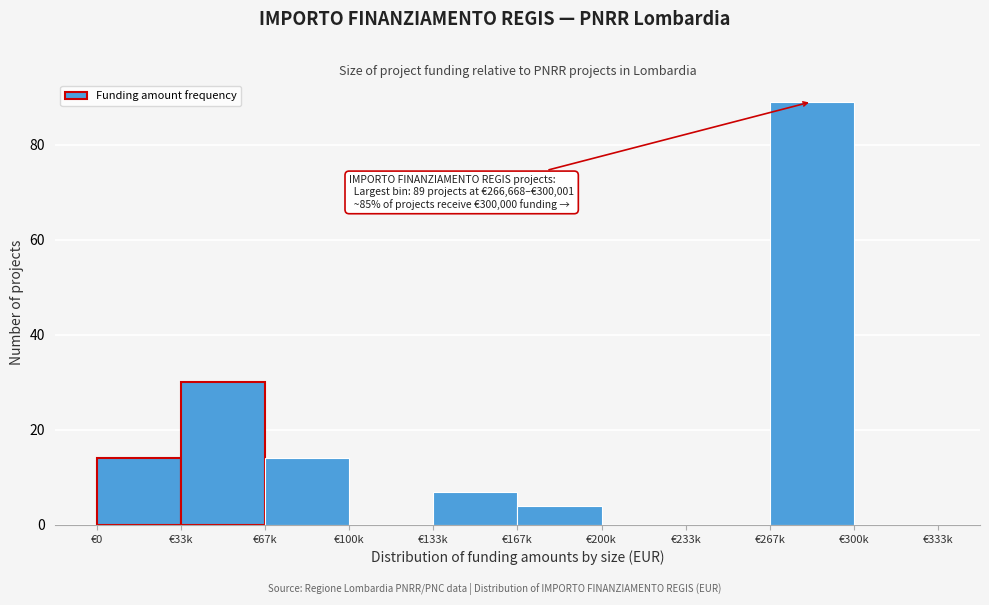

Reading right to left, what are all the values shown in this chart?

€300k=0	€267k=89	€233k=0	€200k=0	€167k=4	€133k=7	€100k=0	€67k=14	€33k=30	€0=14